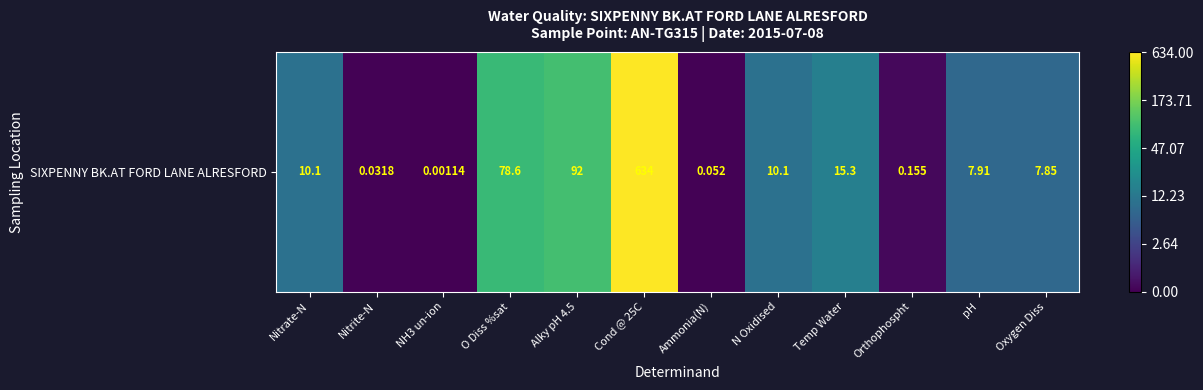

True or false: the data shows 2.2 at Oxygen Diss.

True